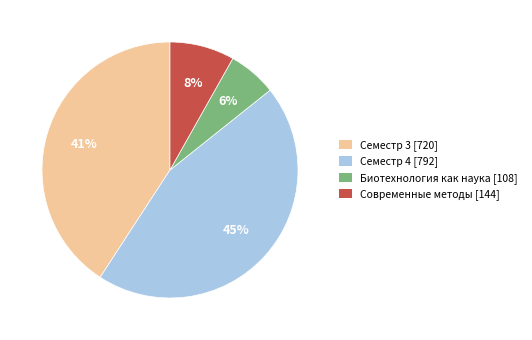

Does Семестр 4 [792] represent more than half of the total?

No